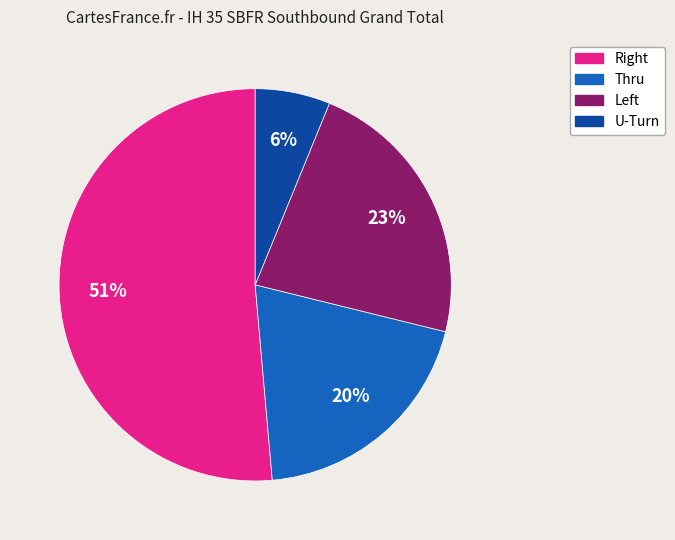

To the nearest percent, what portion does Thru represent?

20%